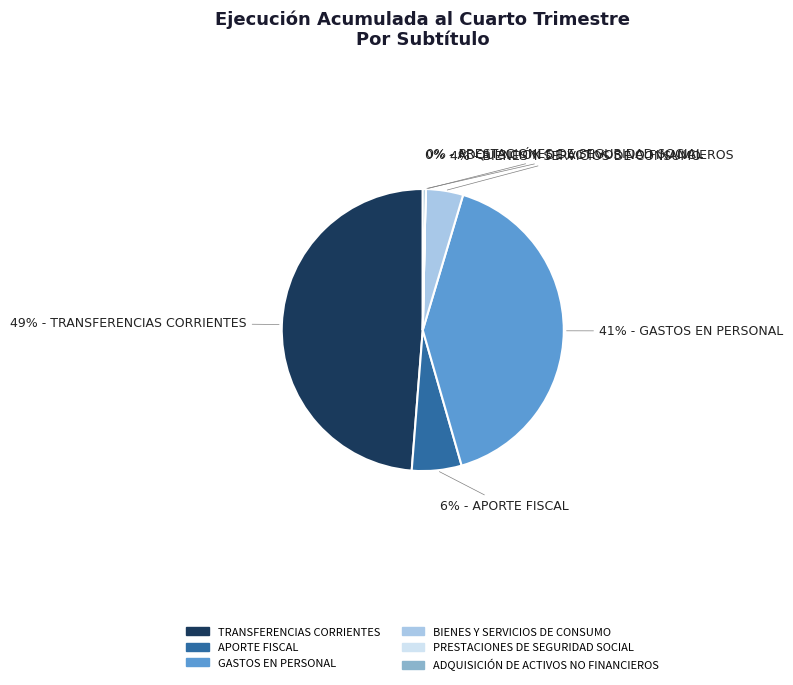

Between APORTE FISCAL and BIENES Y SERVICIOS DE CONSUMO, which is larger?

APORTE FISCAL